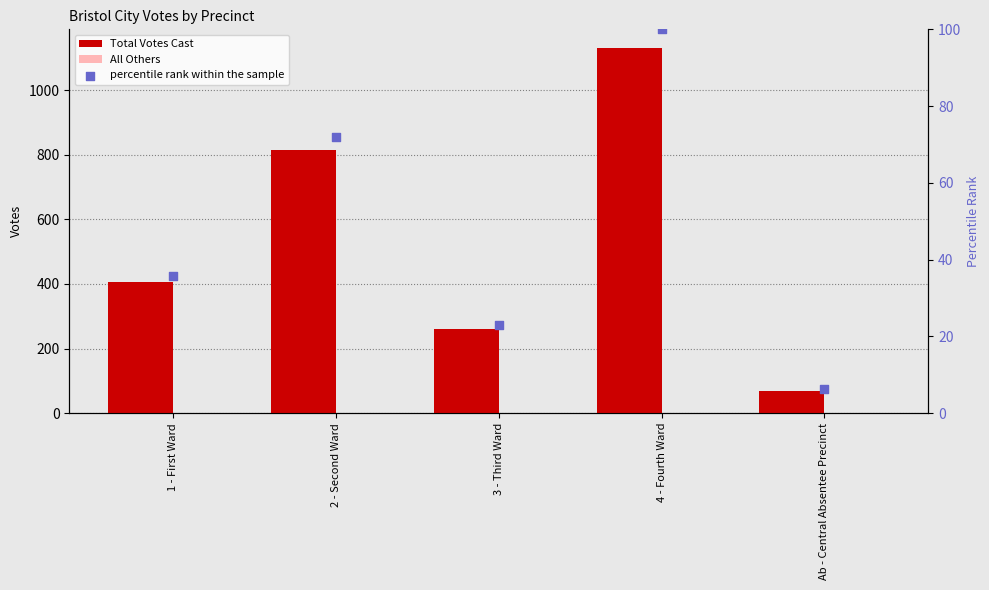

At which category is the sum across all series the highest?

4 - Fourth Ward